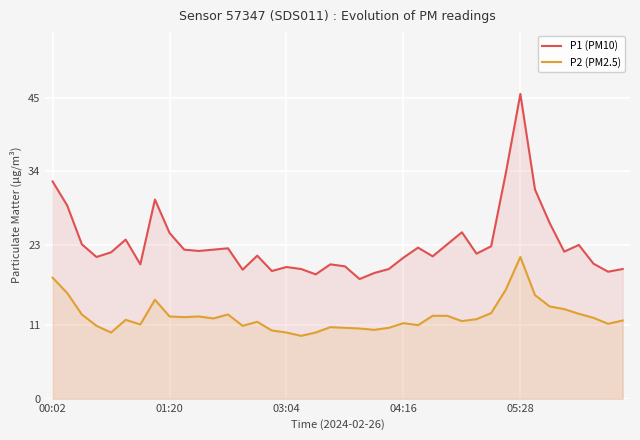

True or false: P2 (PM2.5) and P1 (PM10) intersect in this chart.

False